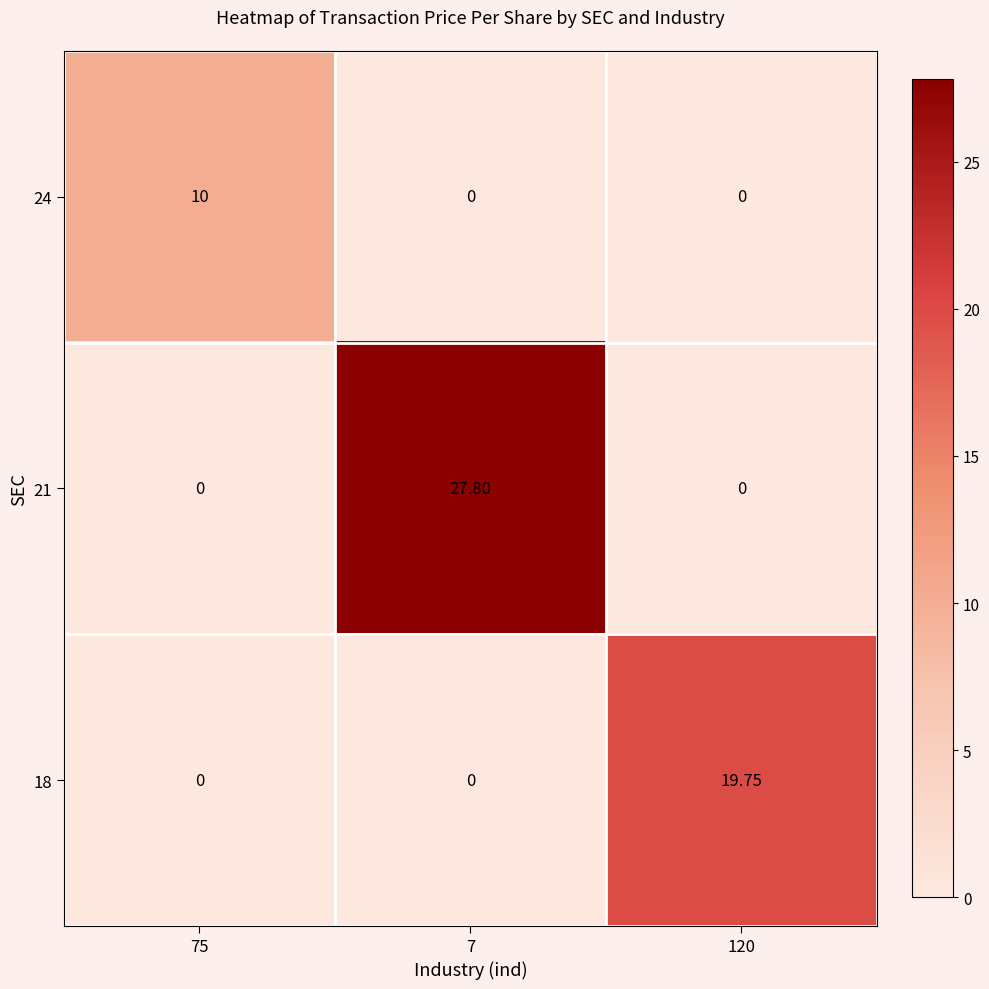

Is the value of 24 at 7 greater than the value of 18 at 120?

No